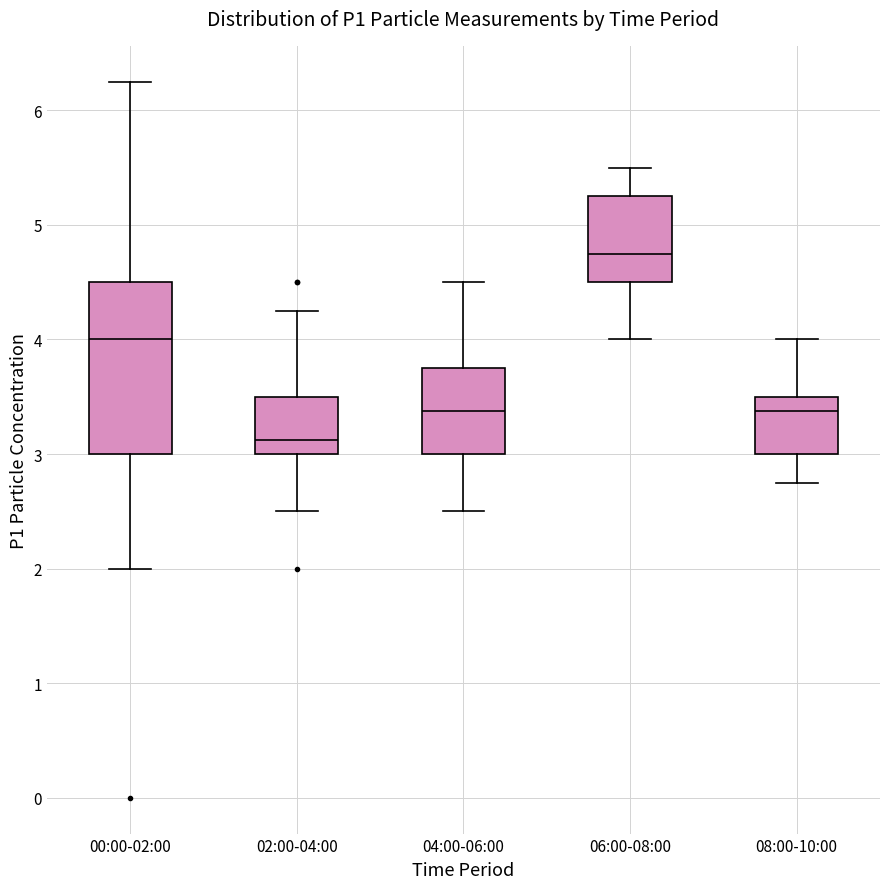

Comparing the boxes themselves (not the whiskers), which one is the tallest?

00:00-02:00